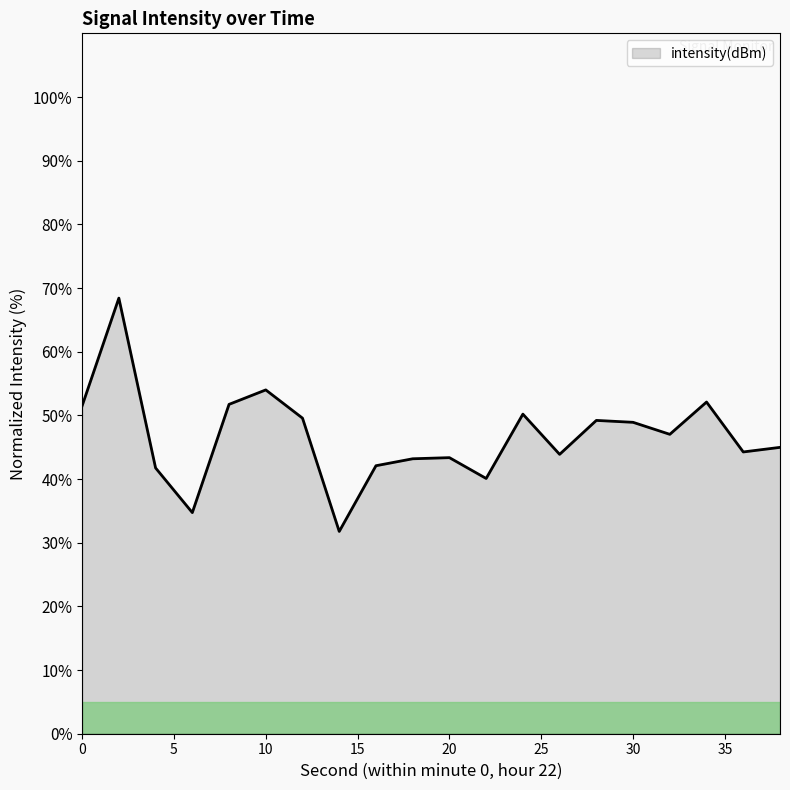

What is the minimum value shown in the chart?

31.8